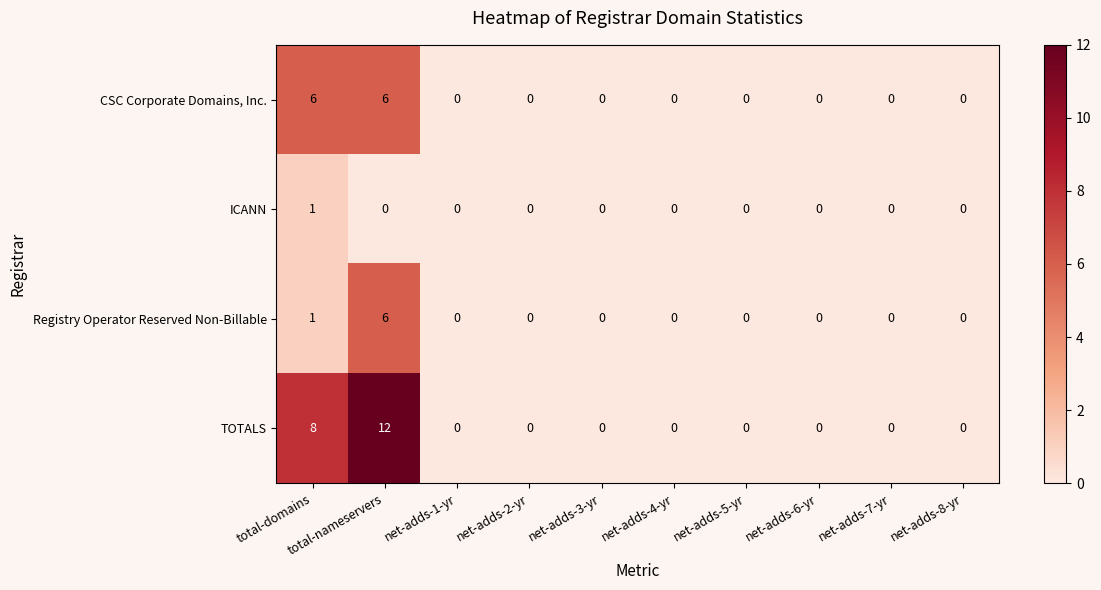

The TOTALS series shows 6 at net-adds-7-yr. True or false?

False